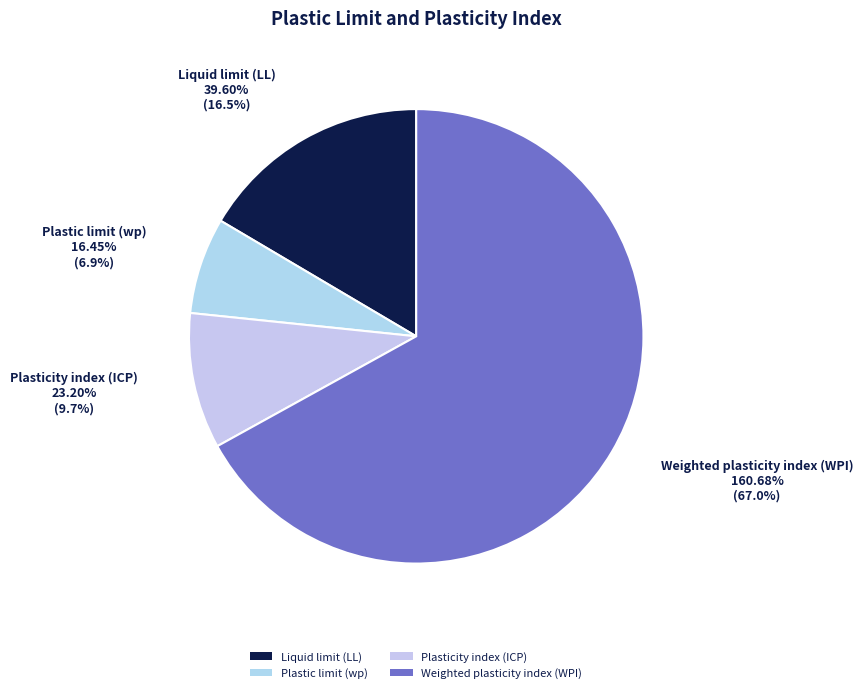

Which has a higher value, Liquid limit (LL) or Plasticity index (ICP)?

Liquid limit (LL)